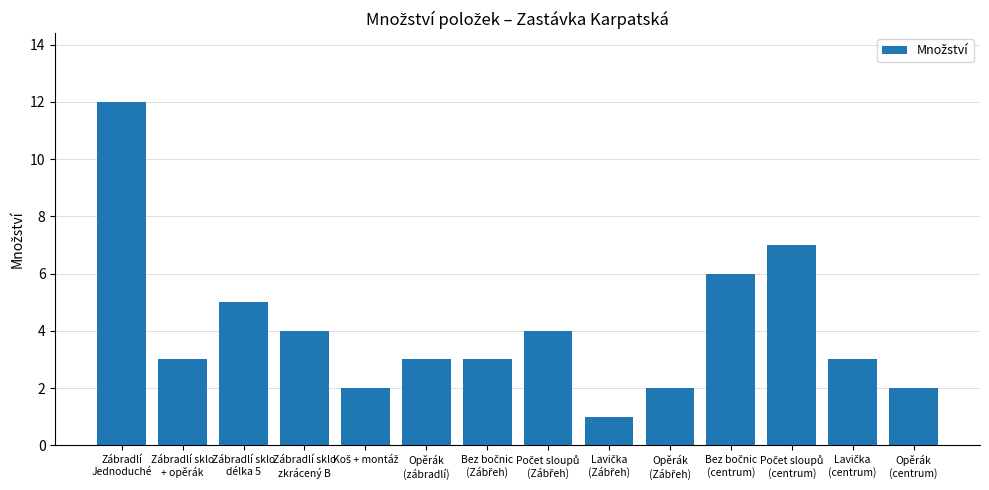

Count the number of data series in this chart.

1